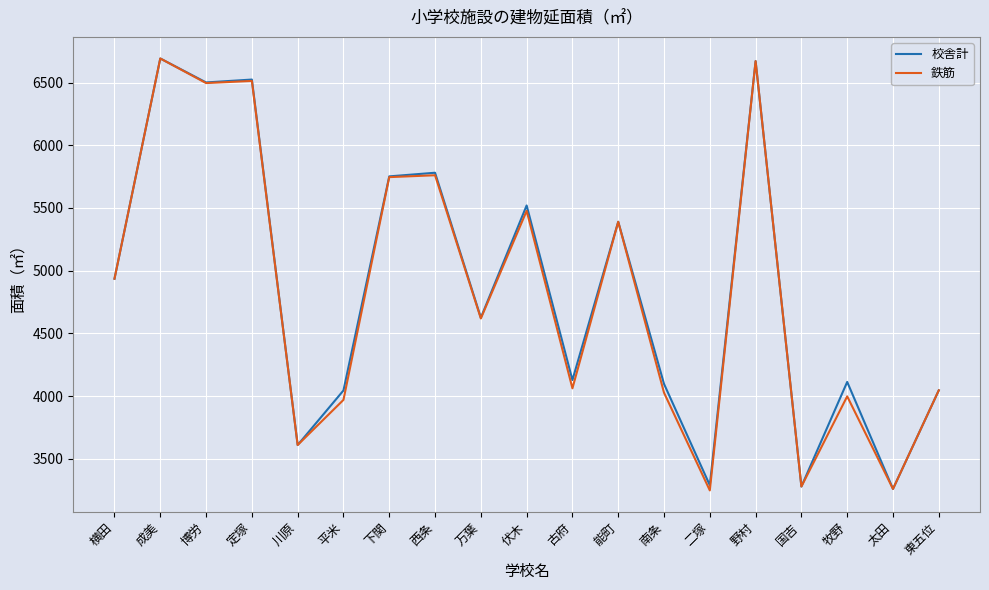

Where is 校舎計 nearest to the value 4976?

横田